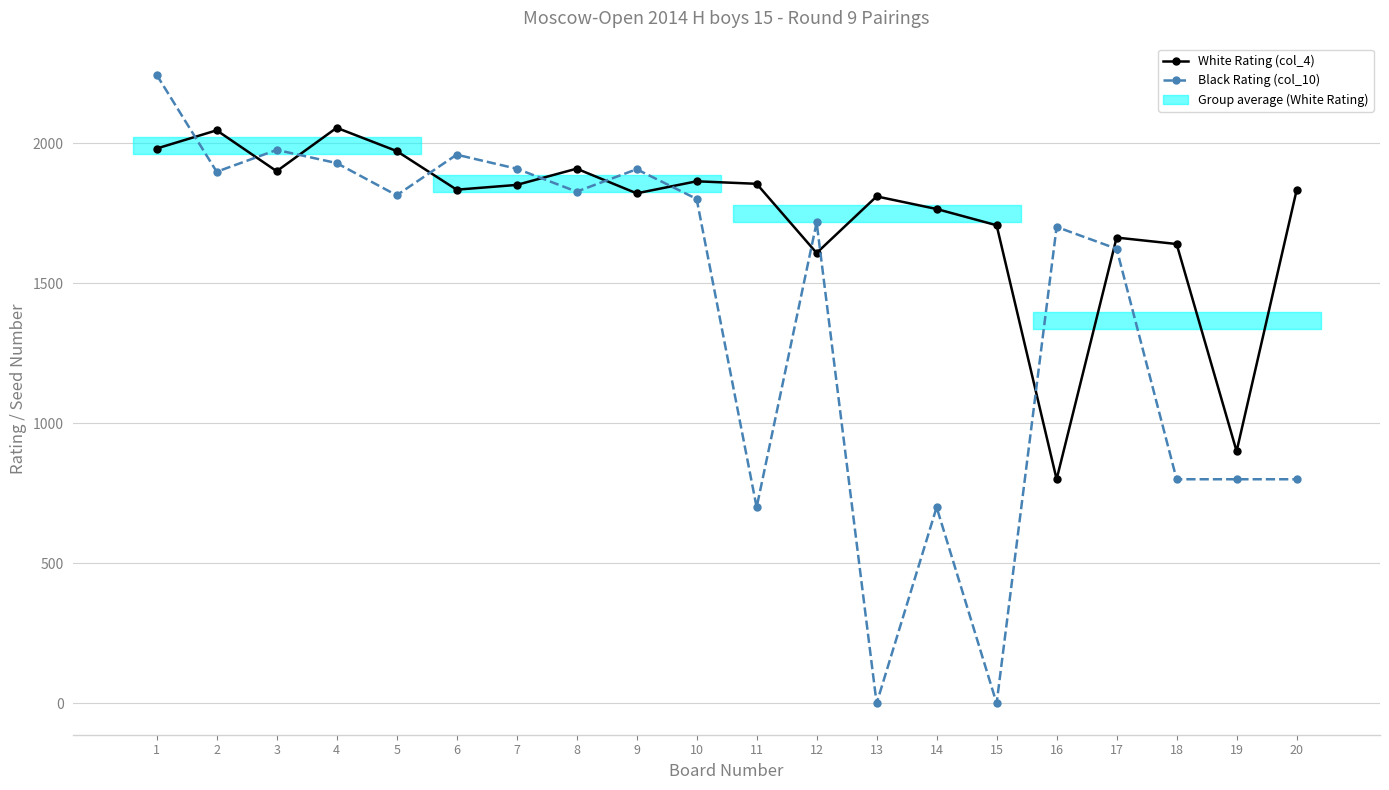

Which series changed the most between 5 and 14?

Black Rating (col_10)